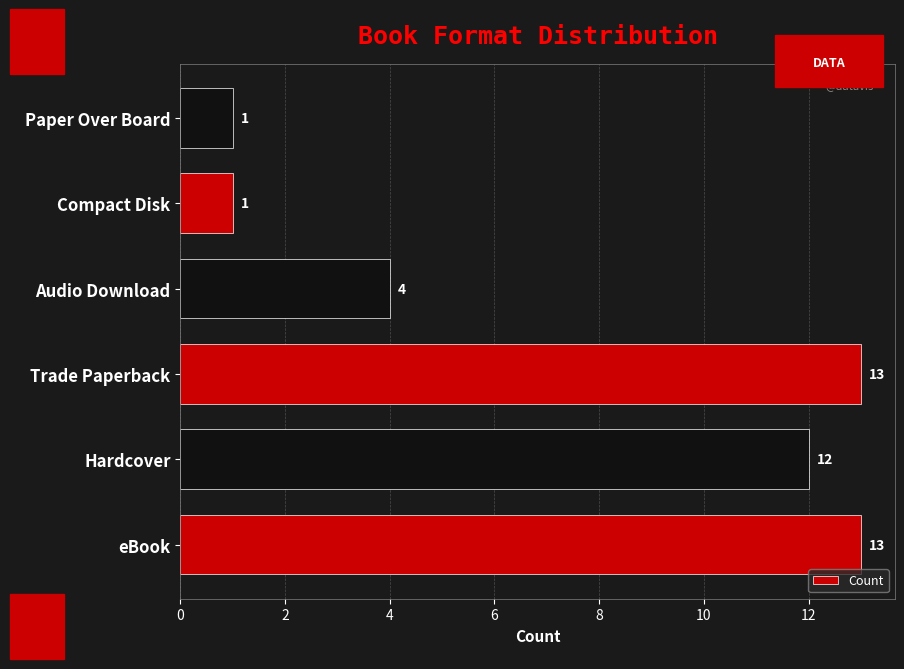

Reading bottom to top, transcribe all the data shown in this chart.

eBook=13	Hardcover=12	Trade Paperback=13	Audio Download=4	Compact Disk=1	Paper Over Board=1